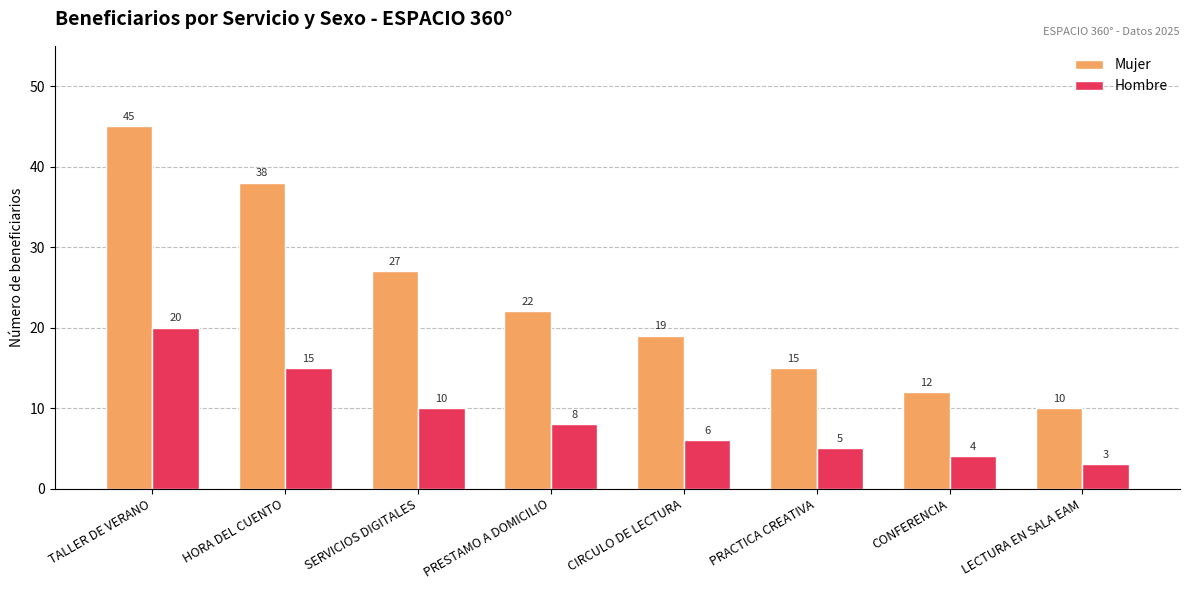

What is the sum of all Hombre values?

71